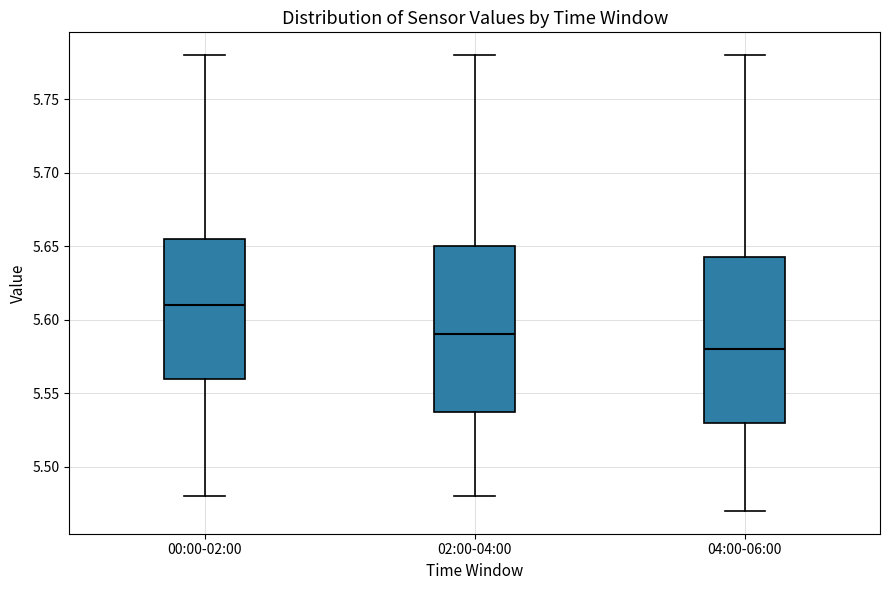

Which box has the highest median line?

00:00-02:00